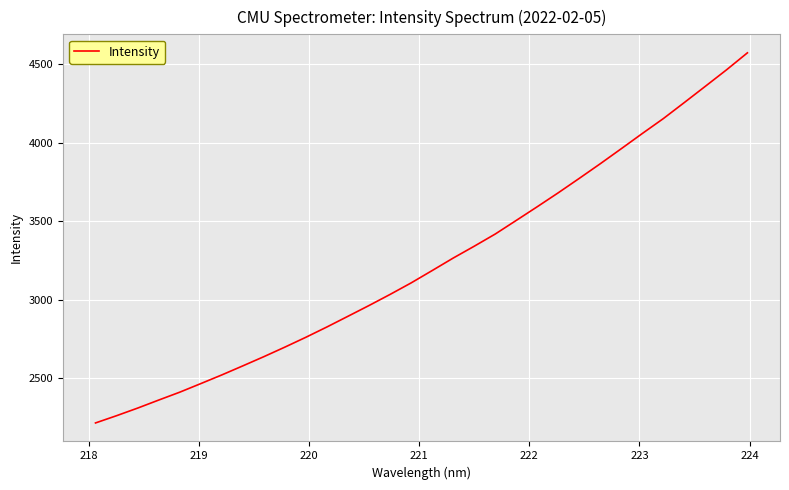

What is the difference between the maximum and minimum values?

2357.2